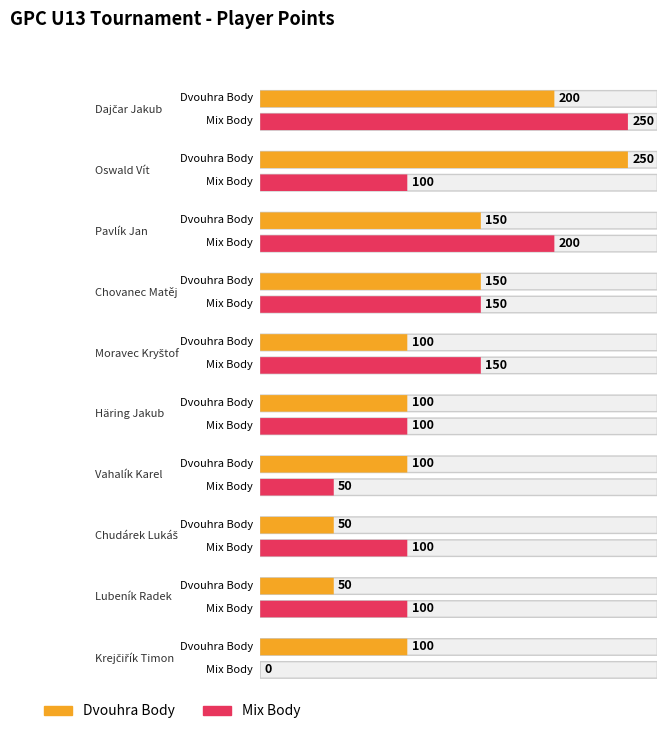

What is the value of the Mix Body bar at the 3rd from the left?

200